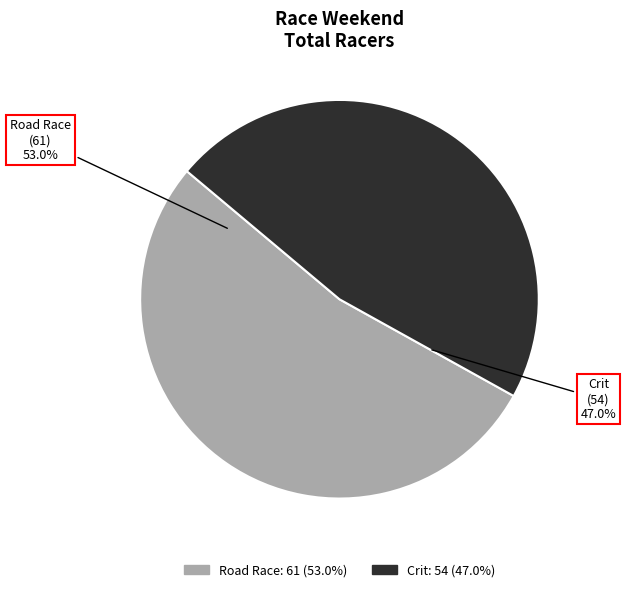

The Lindenwood Race Weekend - Road Race slice represents 53% of the pie. True or false?

True